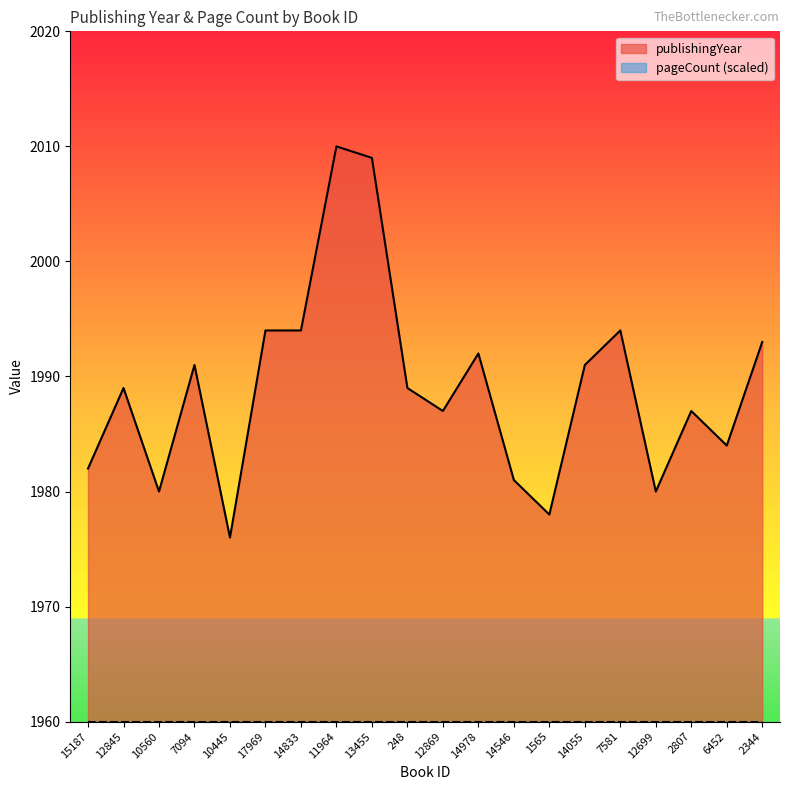

Reading left to right, extract all data points from this chart.

15187=1982	12845=1989	10560=1980	7094=1991	10445=1976	17969=1994	14833=1994	11964=2010	13455=2009	248=1989	12869=1987	14978=1992	14546=1981	1565=1978	14055=1991	7581=1994	12699=1980	2807=1987	6452=1984	2344=1993